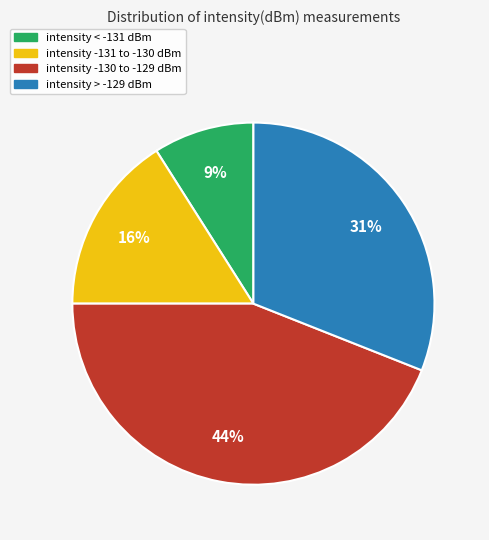

Is it true that intensity -130 to -129 dBm is 34% of the pie?

False